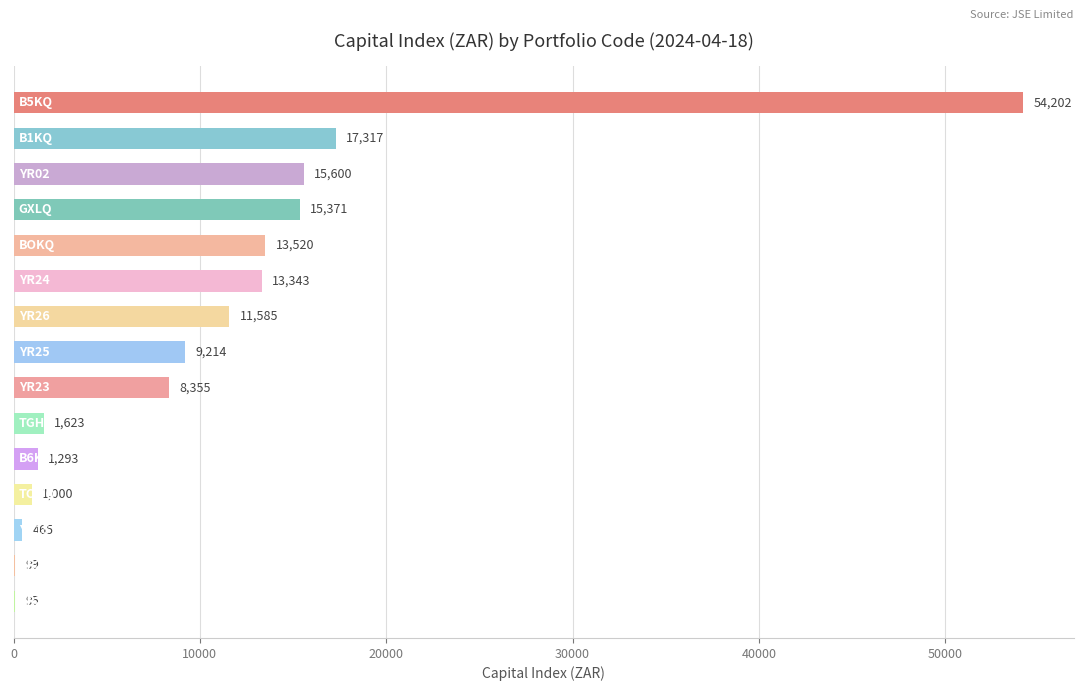

Are the bars horizontal?

Yes